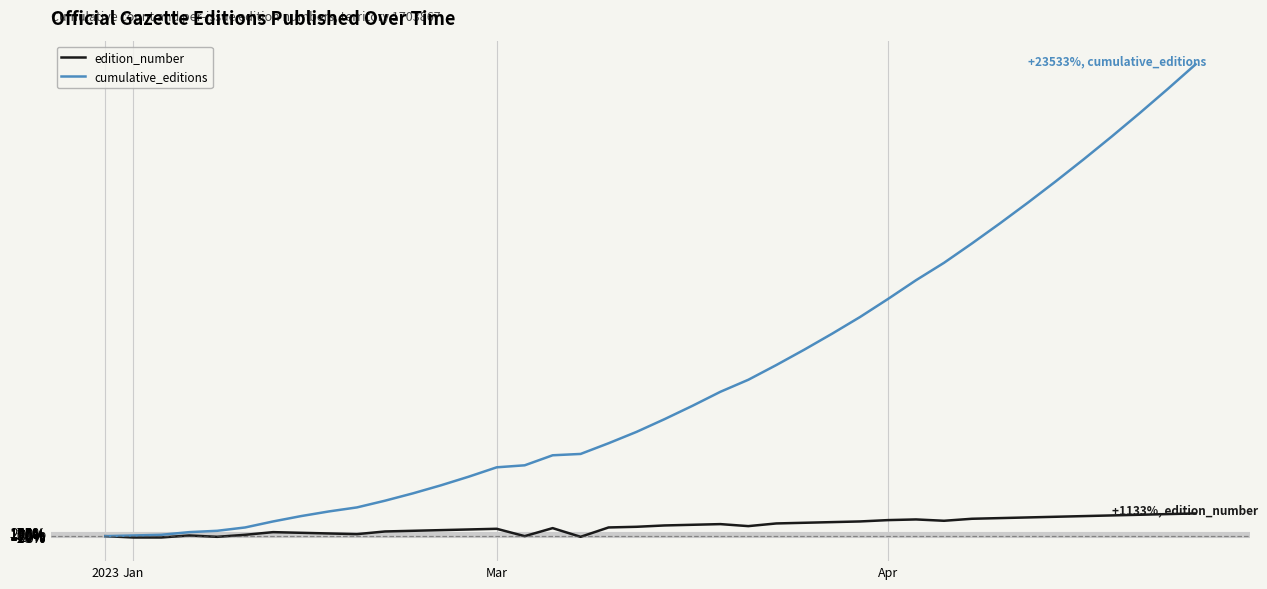

List the series in order of their overall mean, highest first.

cumulative_editions, edition_number